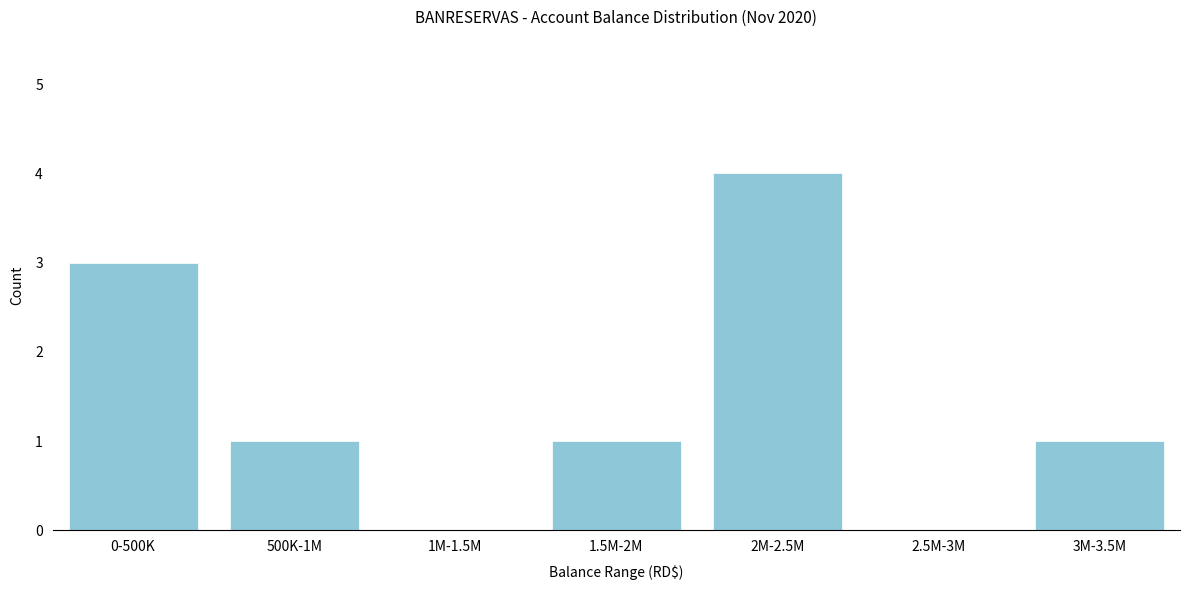

Reading left to right, transcribe all the data shown in this chart.

0-500K=3	500K-1M=1	1M-1.5M=0	1.5M-2M=1	2M-2.5M=4	2.5M-3M=0	3M-3.5M=1